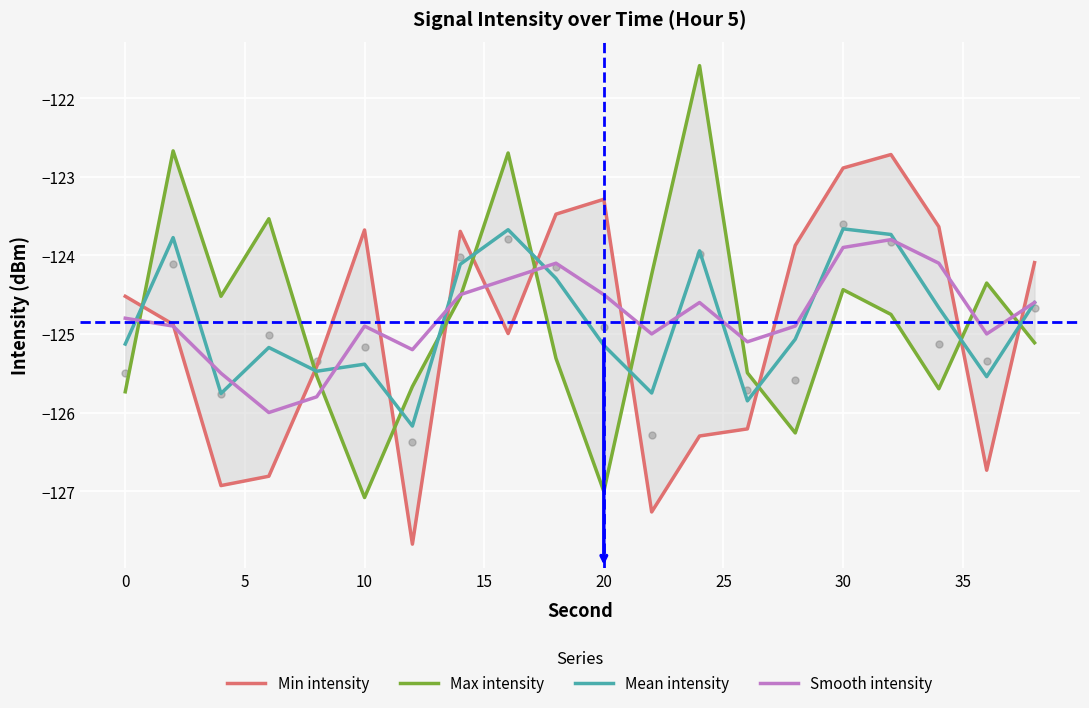

Which series contains the highest Y value?

Max intensity